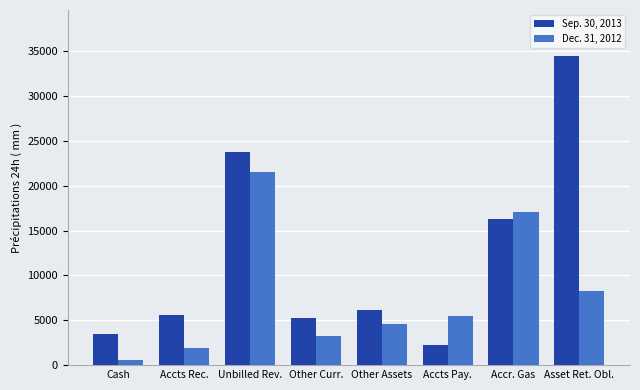

How many data points in Sep. 30, 2013 are less than 6202?

4